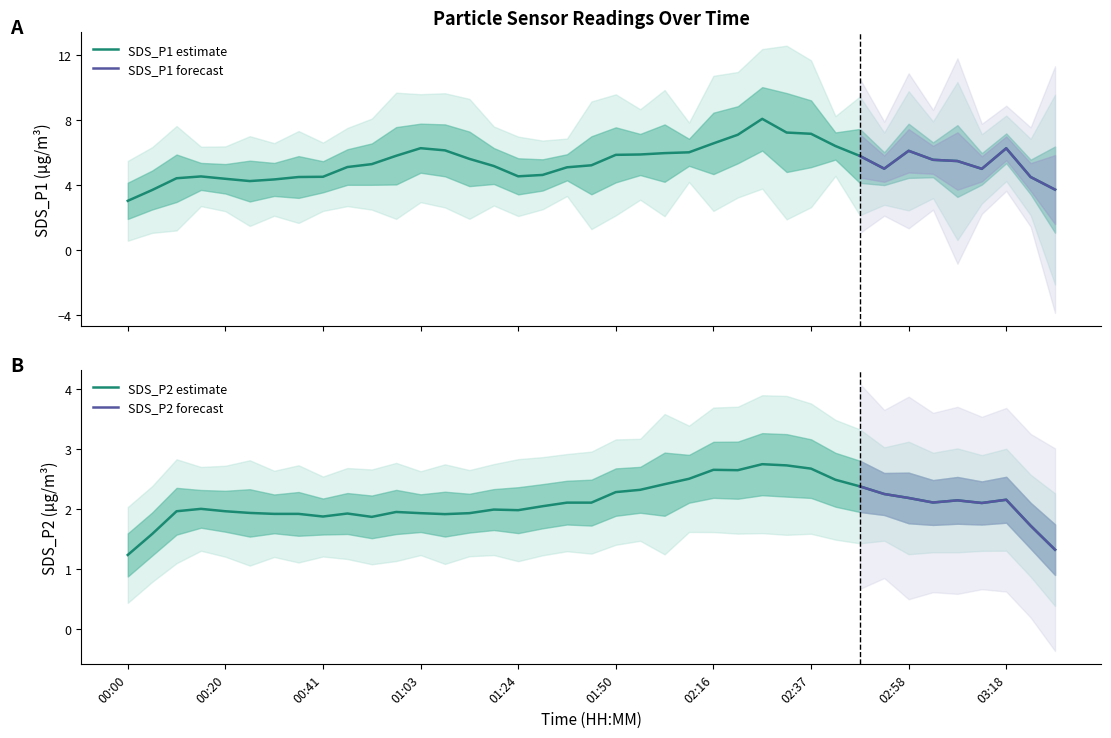

What is the lowest value of the SDS_P1 estimate series?

3.0